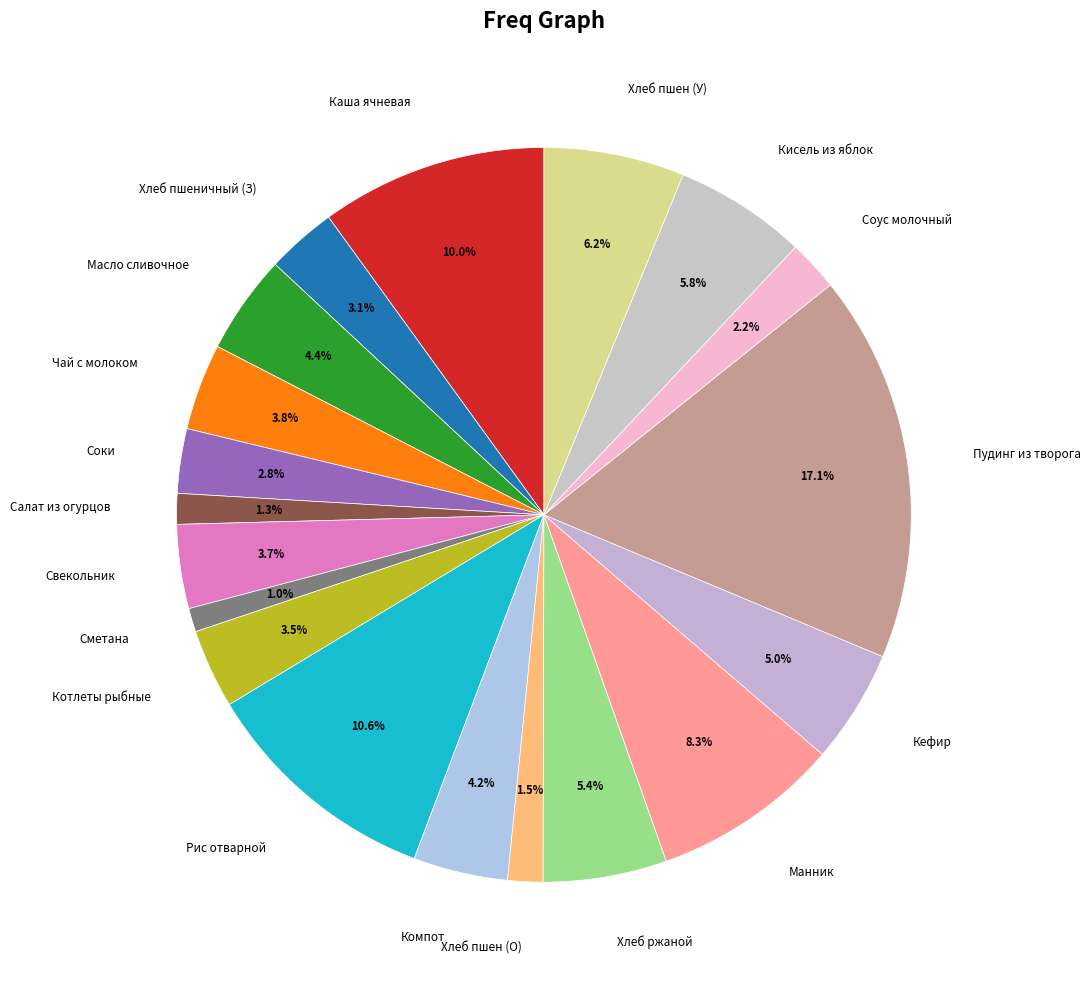

Is the sum of Свекольник and Масло сливочное greater than half?

No